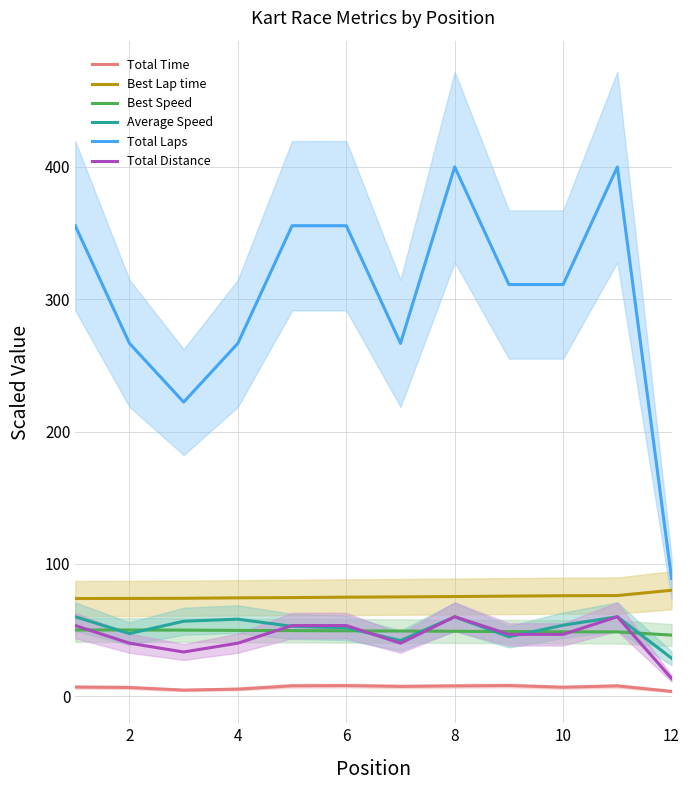

Is the value of Total Distance at 4 greater than the value of Best Lap time at 2?

No